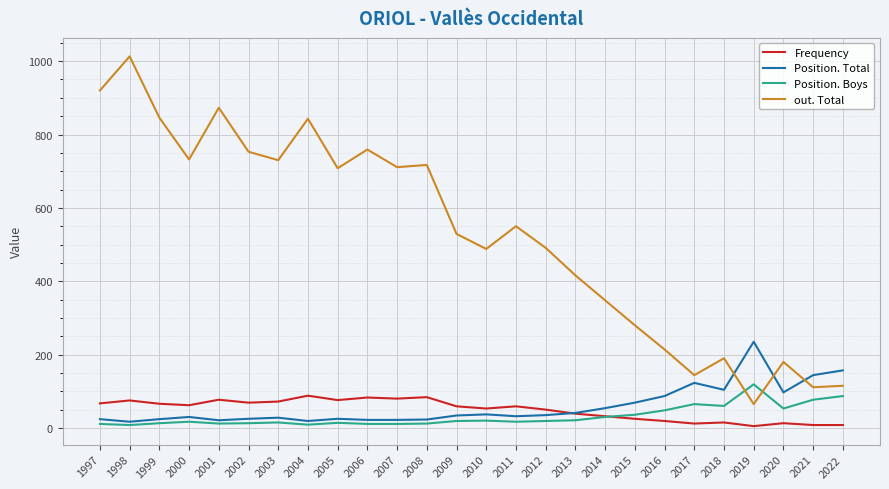

Is it true that Frequency equals 67 at 1997?

True